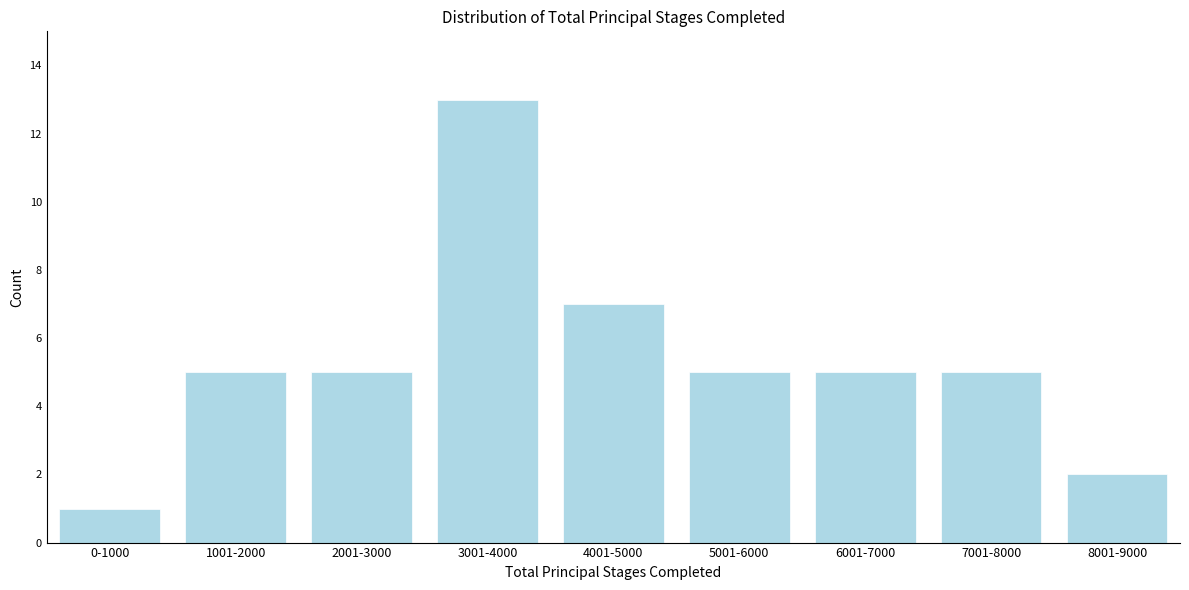

Reading left to right, extract all data points from this chart.

1	5	5	13	7	5	5	5	2